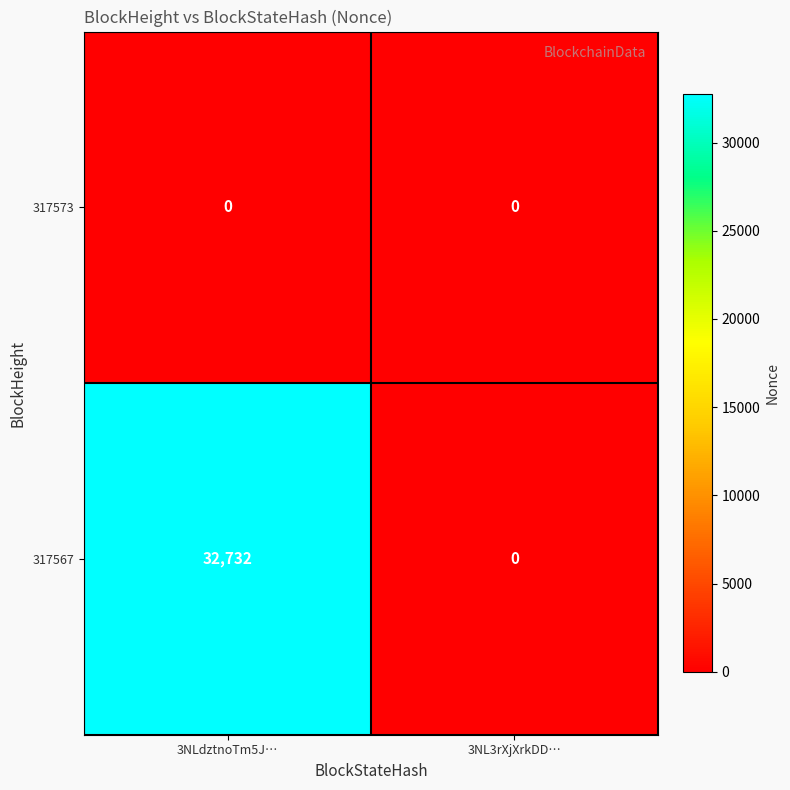

What is the spread (max minus min) of values at 3NLdztnoTm5J…?

32732